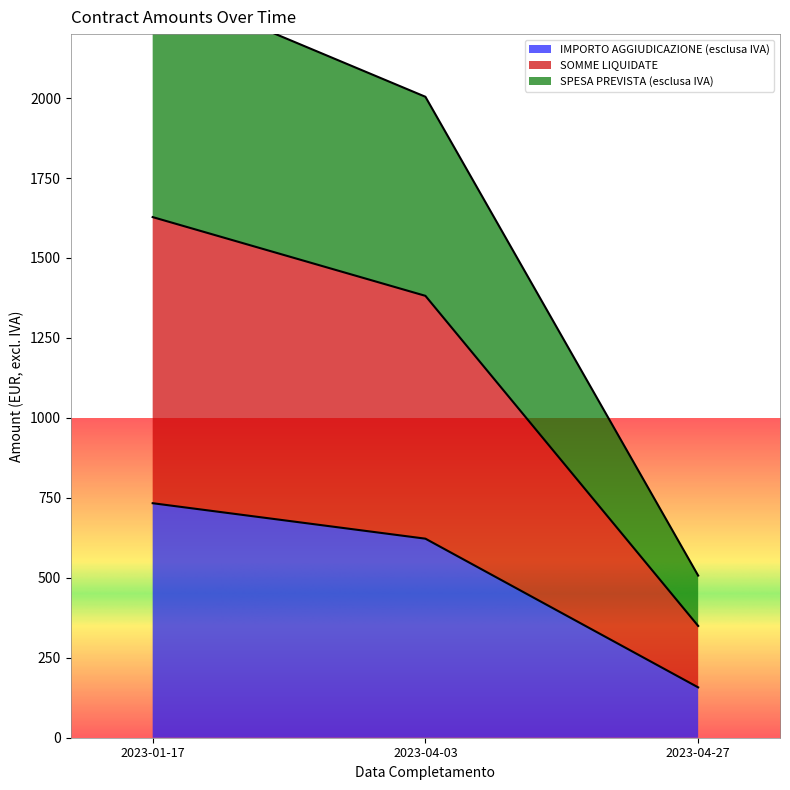

What is the lowest value of the SOMME LIQUIDATE series?

349.5